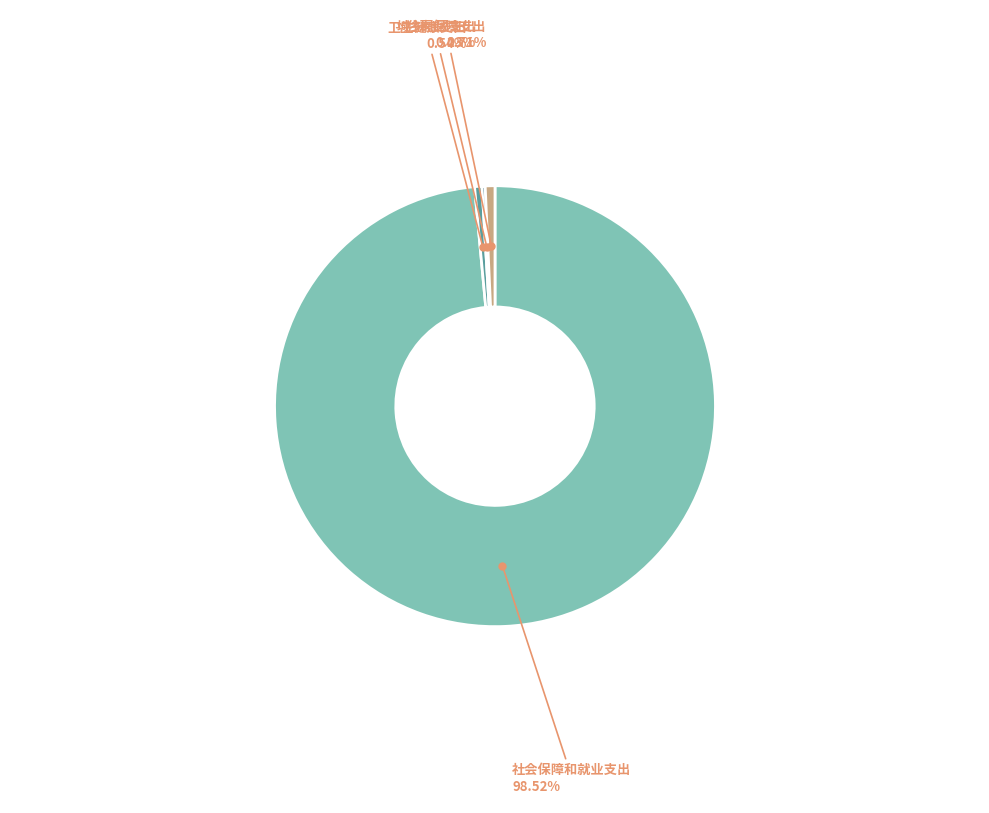

Is there any slice that represents more than half of the pie?

Yes